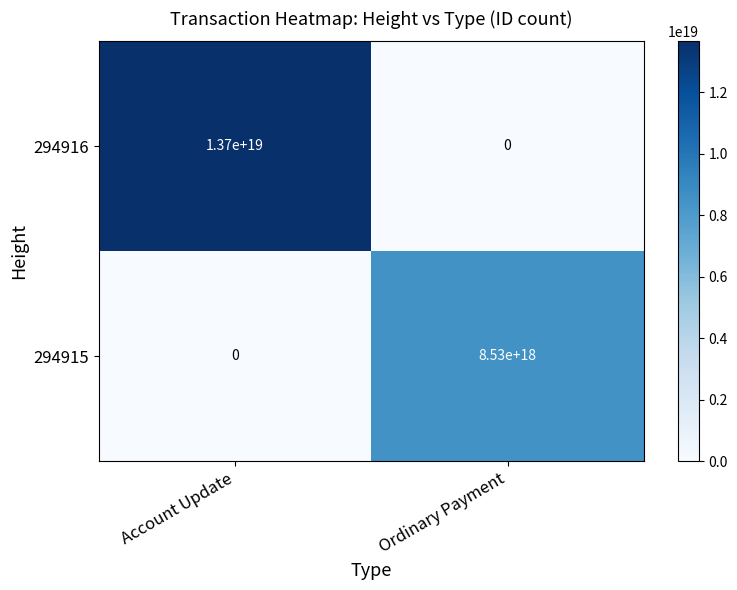

Which series changed the most between Account Update and Ordinary Payment?

294916